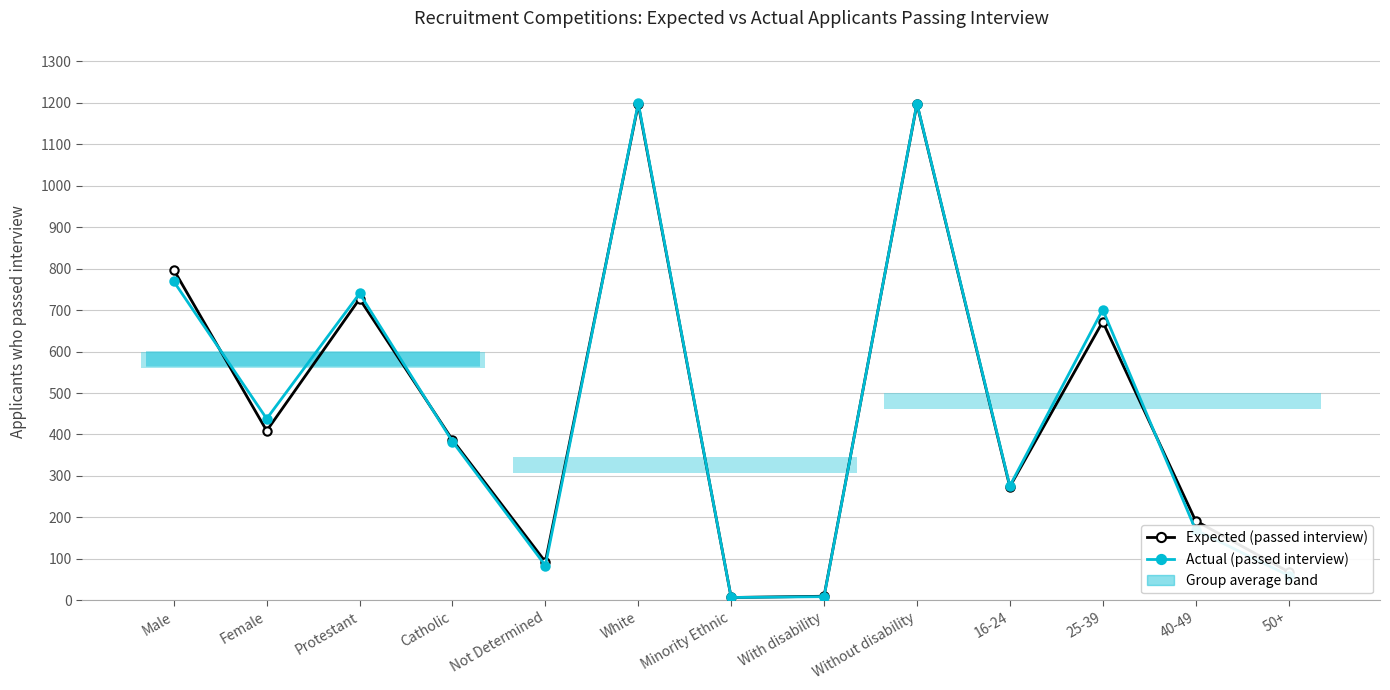

How many times do Expected (passed interview) and Actual (passed interview) cross each other?

5